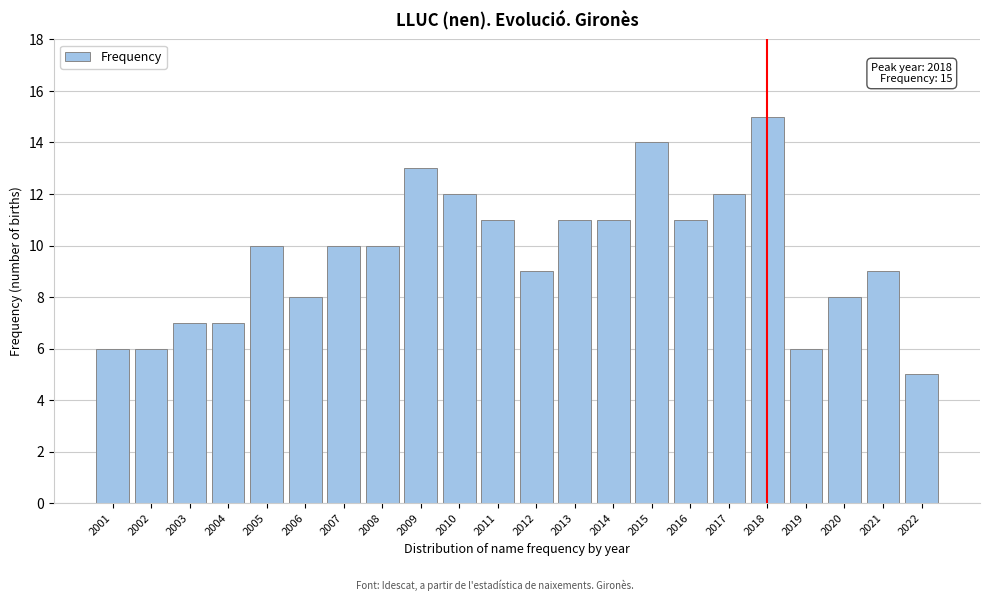

Reading right to left, what are all the values shown in this chart?

2022=5	2021=9	2020=8	2019=6	2018=15	2017=12	2016=11	2015=14	2014=11	2013=11	2012=9	2011=11	2010=12	2009=13	2008=10	2007=10	2006=8	2005=10	2004=7	2003=7	2002=6	2001=6